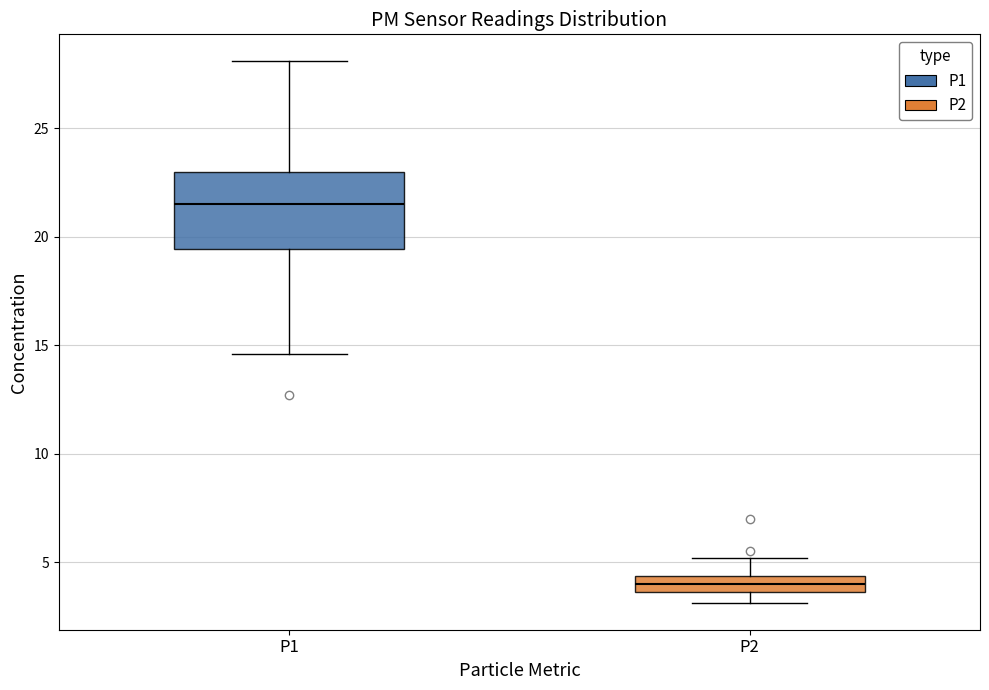

Reading left to right, transcribe this box plot: for each box, give where its median line is, the range the box spans, and where its two whiskers end, as read against the y-axis. The values are not printed on the chart, so give them approximately, as read against the axis.

P1: median 21.5, box 19.5 to 23.0, whiskers 14.5 to 28.0
P2: median 4.0, box 3.5 to 4.5, whiskers 3.0 to 5.0